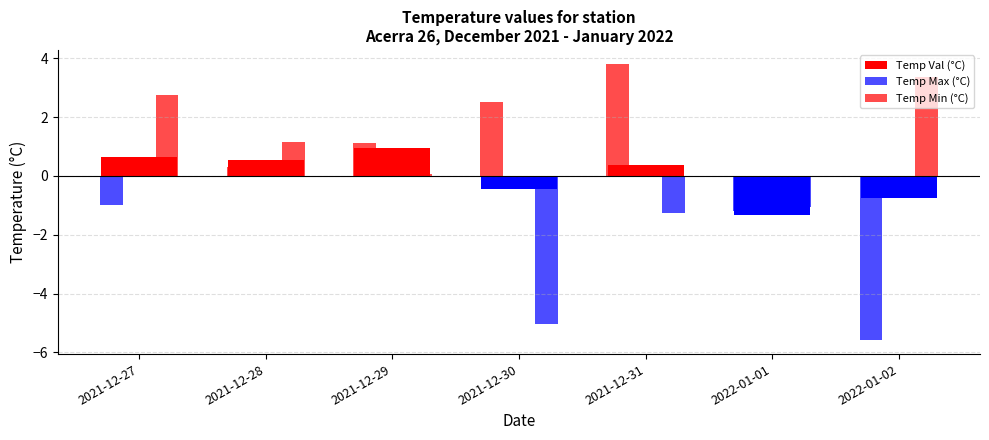

Are the bars grouped side by side (vs. stacked)?

Yes